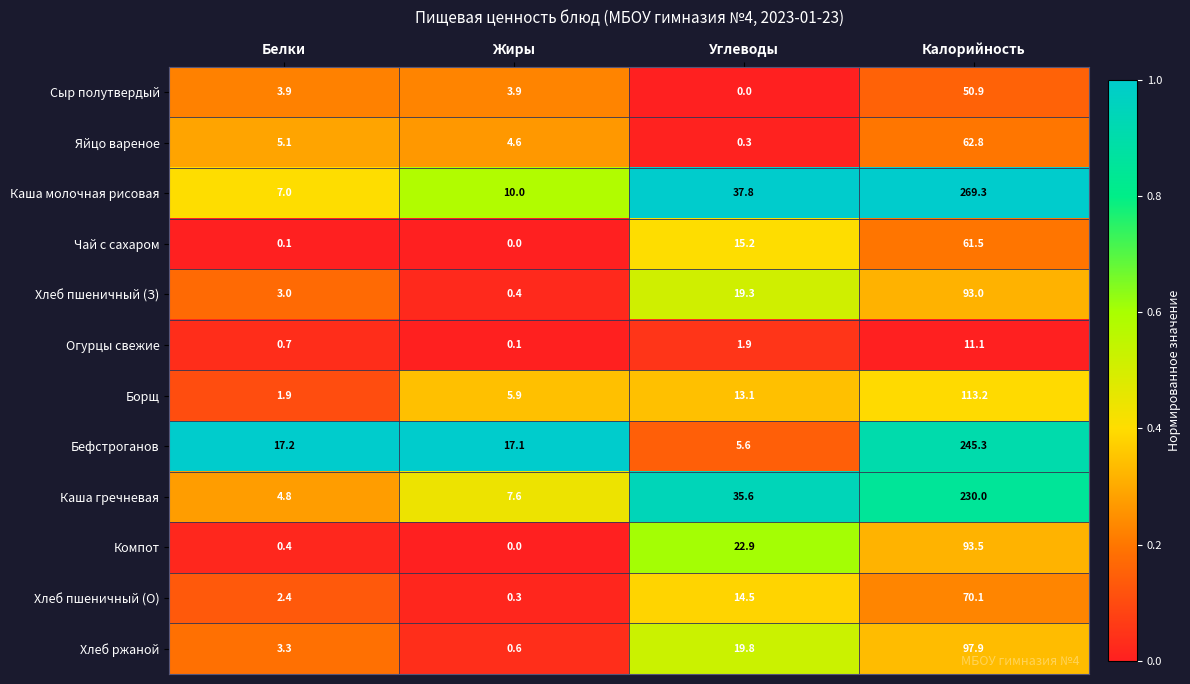

Which series changed the most between Углеводы and Калорийность?

Бефстроганов